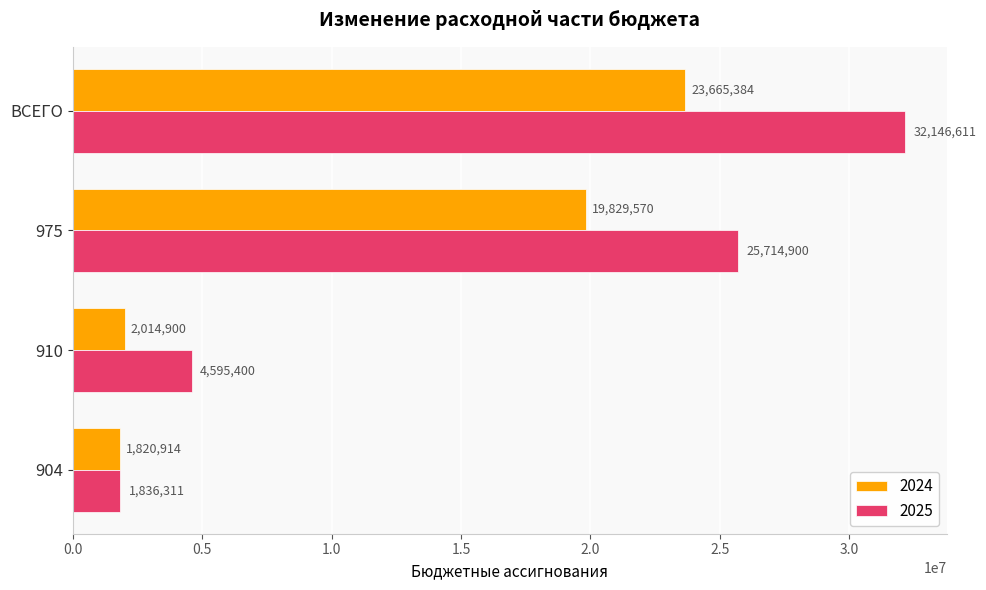

Which series changed the most between 904 and 910?

2025